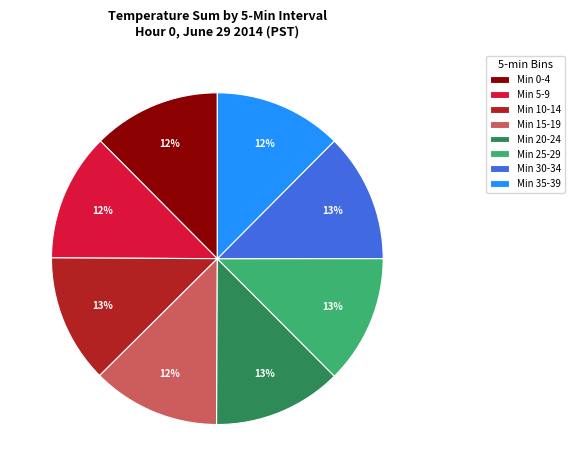

Is the sum of Min 30-34 and Min 15-19 greater than half?

No